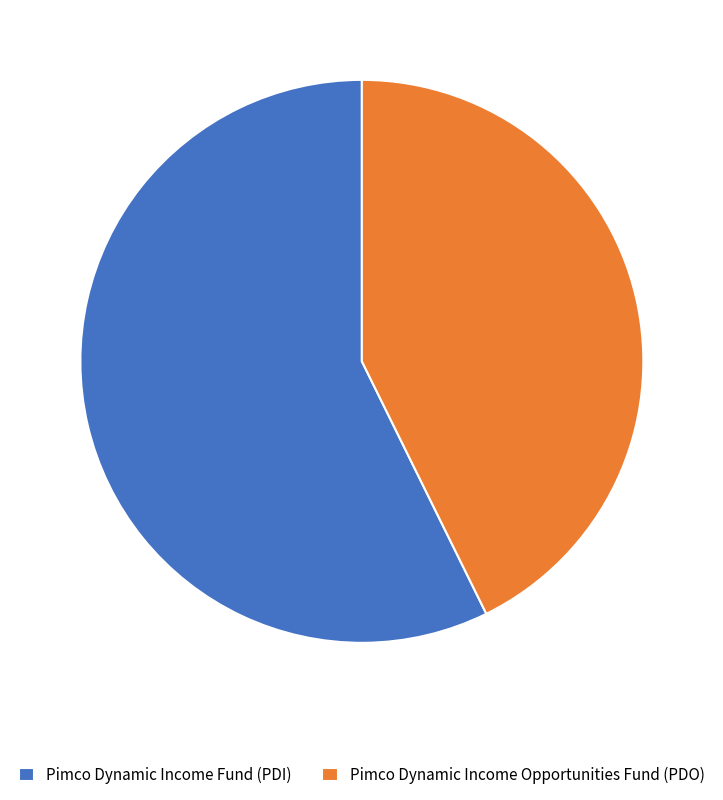

Which slice is the largest?

Pimco Dynamic Income Fund (PDI)